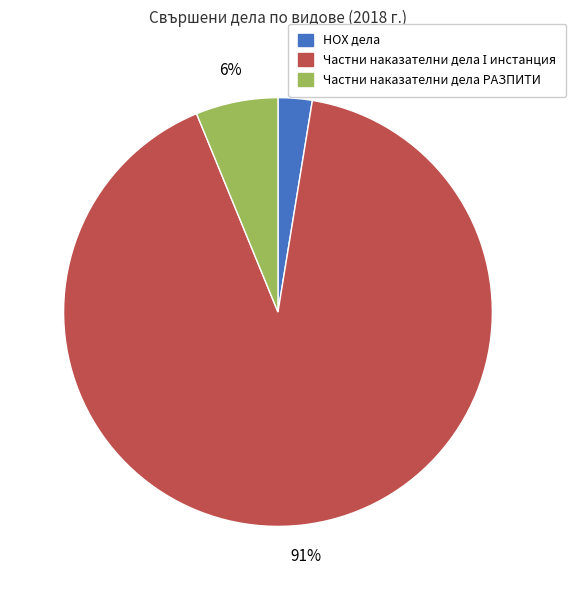

To the nearest percent, what is the average slice percentage?

33%